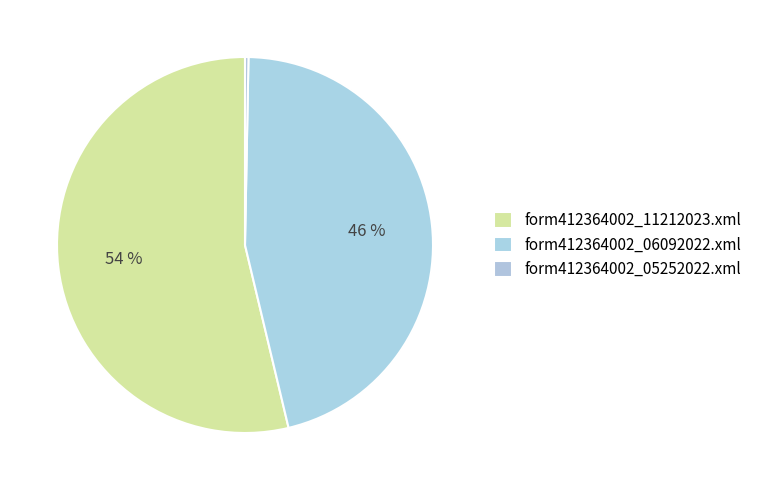

What portion of the pie excludes form412364002_05252022.xml?

99.7%